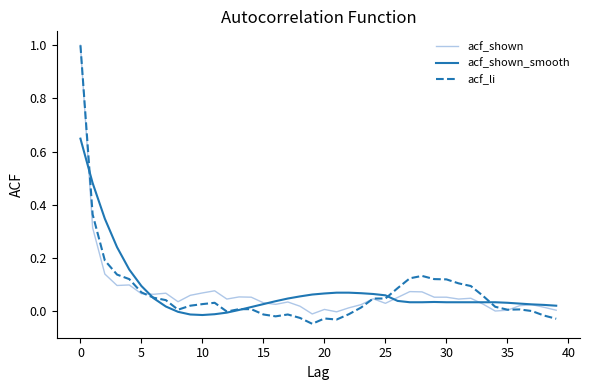

What is the highest value of the acf_shown series?

1.0